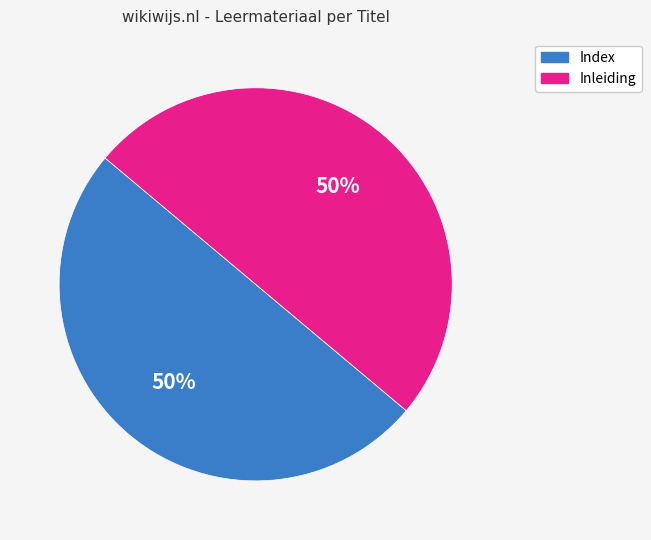

What percentage is the Index slice, to the nearest percent?

50%